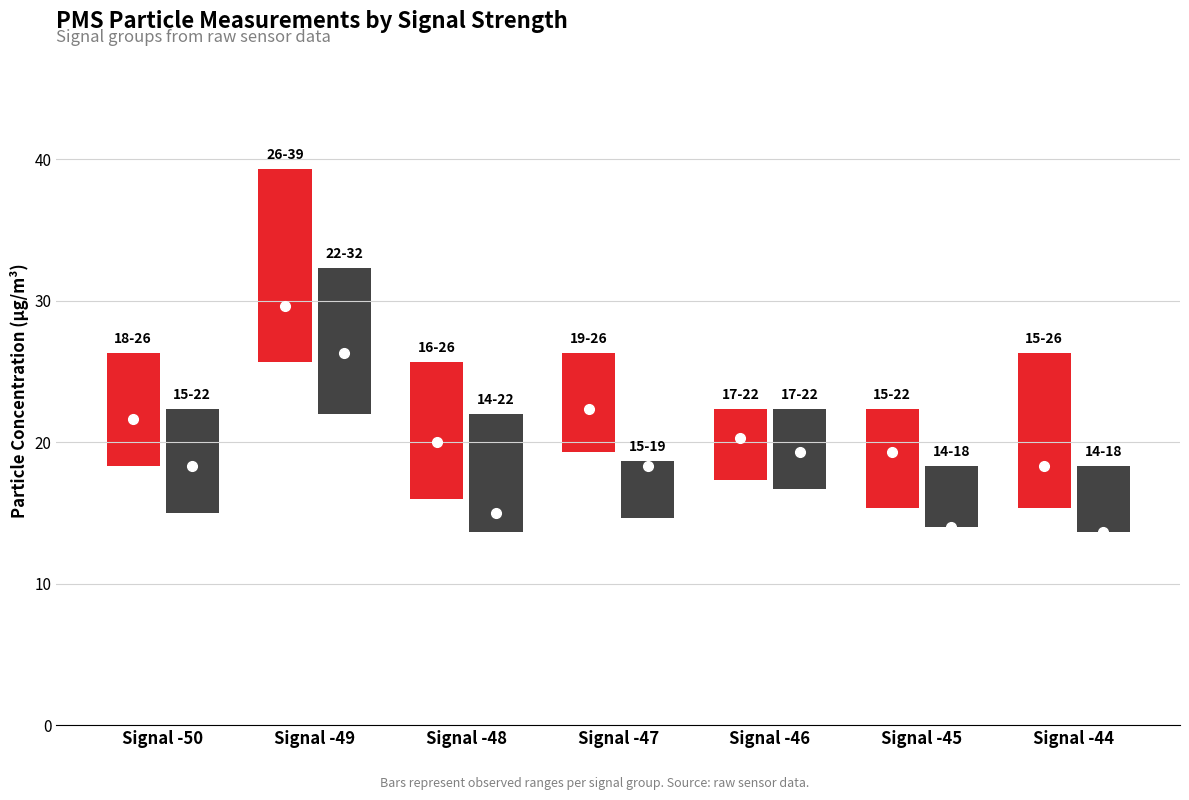

At which category does PMS_P1 reach its first local valley?

-48